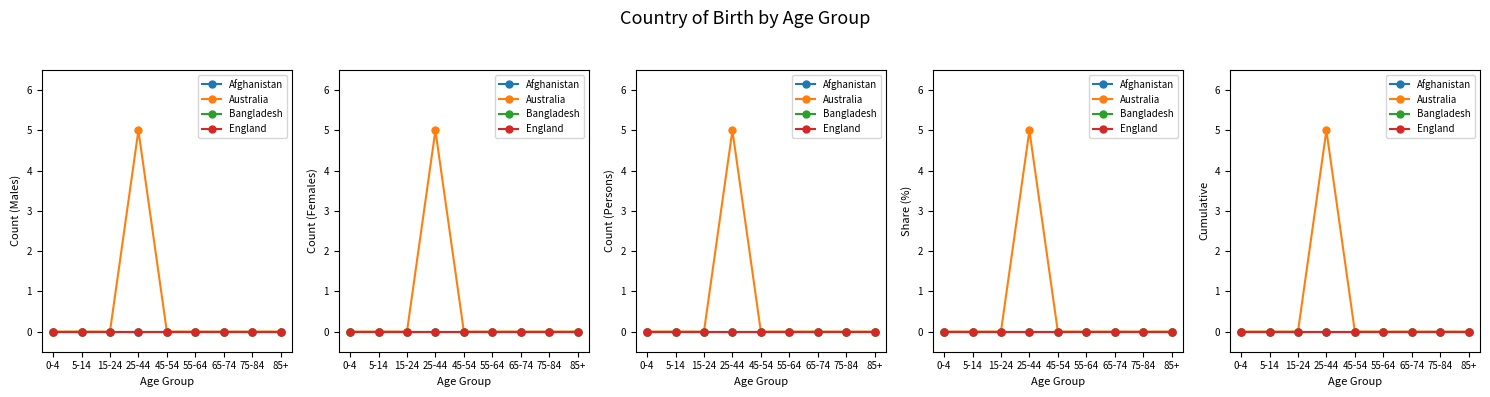

Reading right to left, transcribe all the data shown in this chart.

Afghanistan: 85+=0	75-84=0	65-74=0	55-64=0	45-54=0	25-44=0	15-24=0	5-14=0	0-4=0
Australia: 85+=0	75-84=0	65-74=0	55-64=0	45-54=0	25-44=5	15-24=0	5-14=0	0-4=0
Bangladesh: 85+=0	75-84=0	65-74=0	55-64=0	45-54=0	25-44=0	15-24=0	5-14=0	0-4=0
England: 85+=0	75-84=0	65-74=0	55-64=0	45-54=0	25-44=0	15-24=0	5-14=0	0-4=0